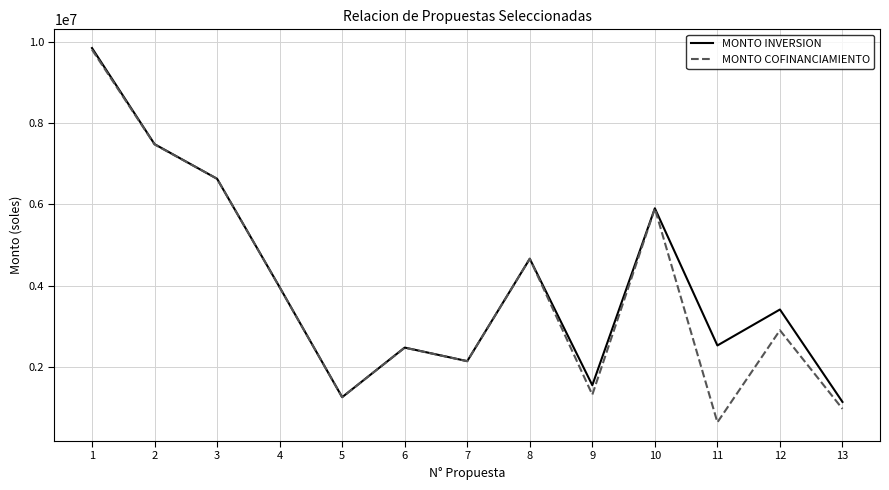

List the series in order of their overall mean, highest first.

MONTO INVERSION, MONTO COFINANCIAMIENTO